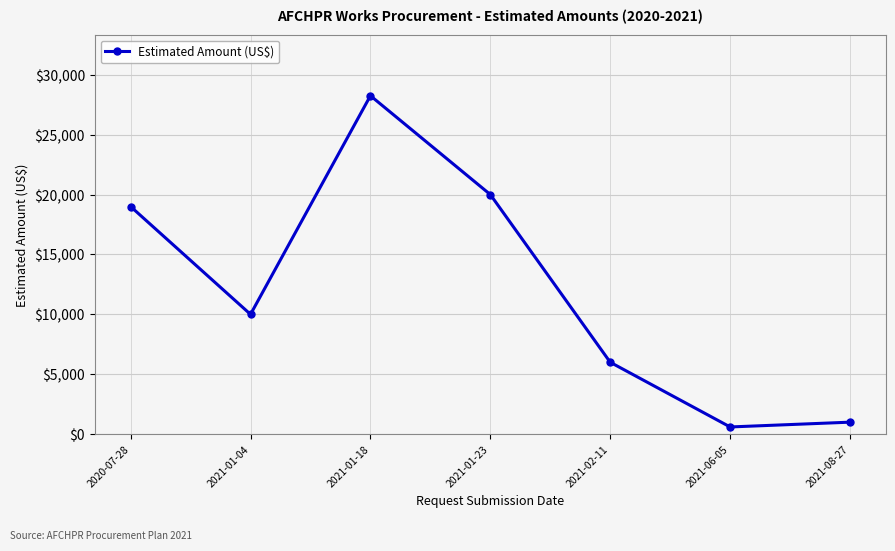

Reading left to right, transcribe all the data shown in this chart.

2020-07-28=19000	2021-01-04=10000	2021-01-18=28250	2021-01-23=20000	2021-02-11=6000	2021-06-05=600	2021-08-27=1000